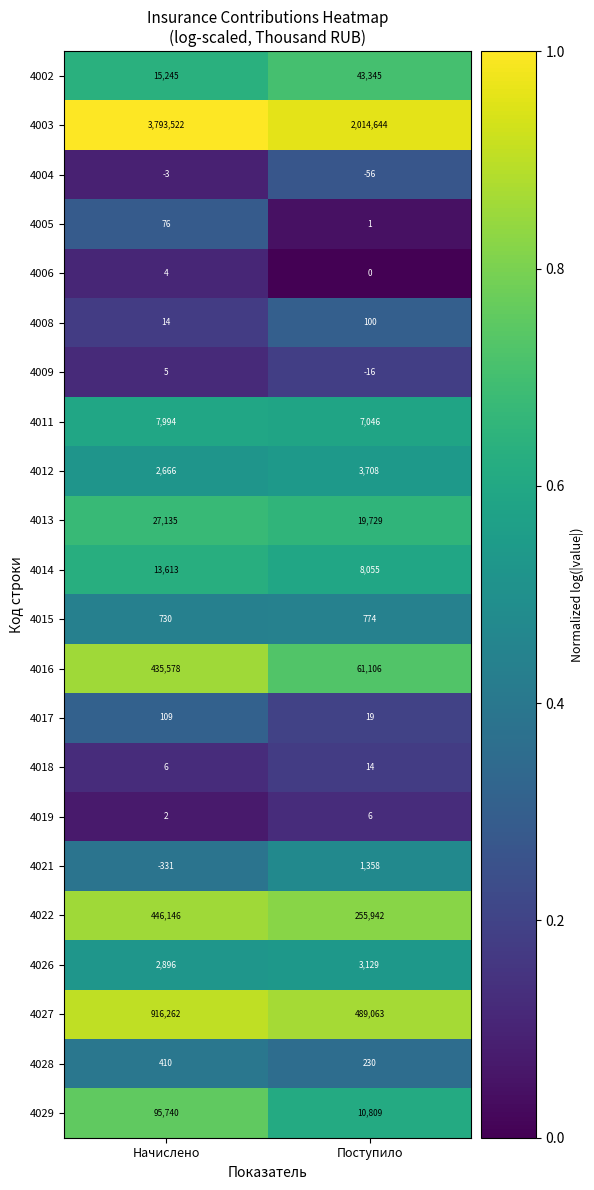

Which series has the largest total across all categories?

4003